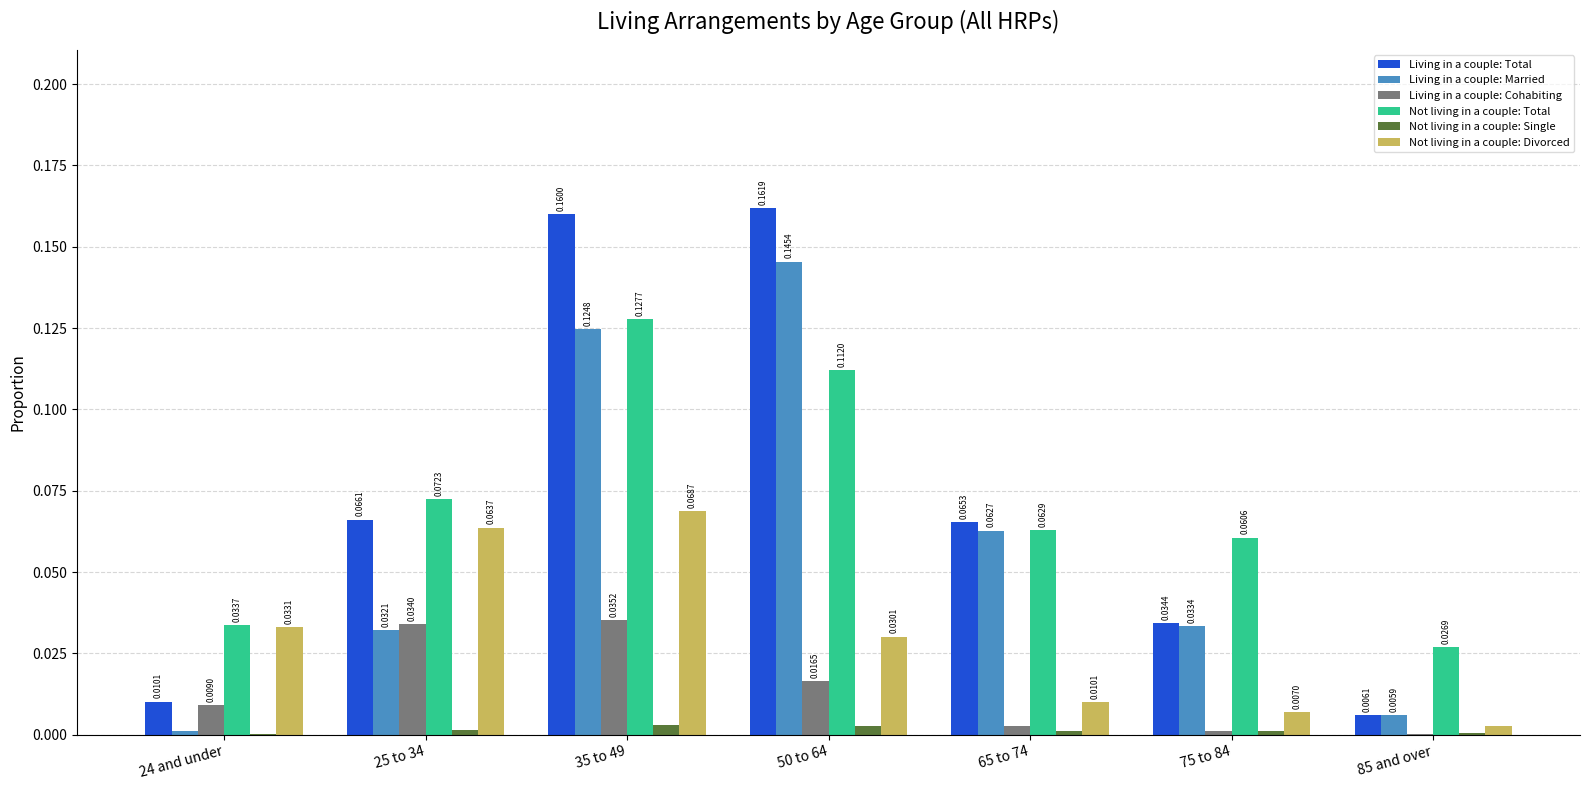

Between 25 to 34 and 65 to 74, which series saw the biggest shift?

Not living in a couple: Divorced